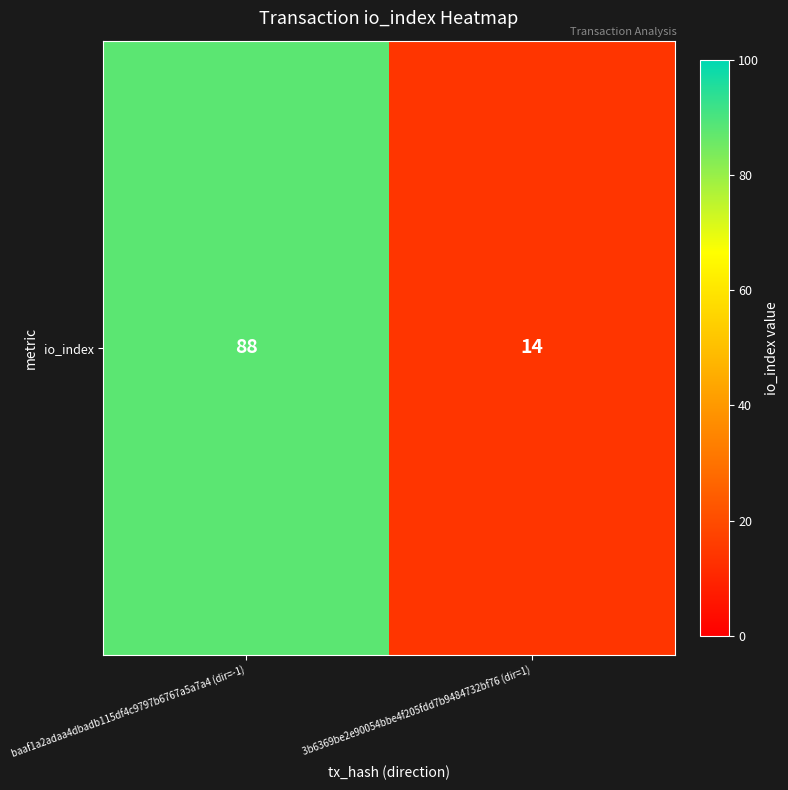

What is the sum of the values at baaf1a2adaa4dbadb115df4c9797b6767a5a7a4 (dir=-1) and 3b6369be2e90054bbe4f205fdd7b9484732bf76 (dir=1)?

102